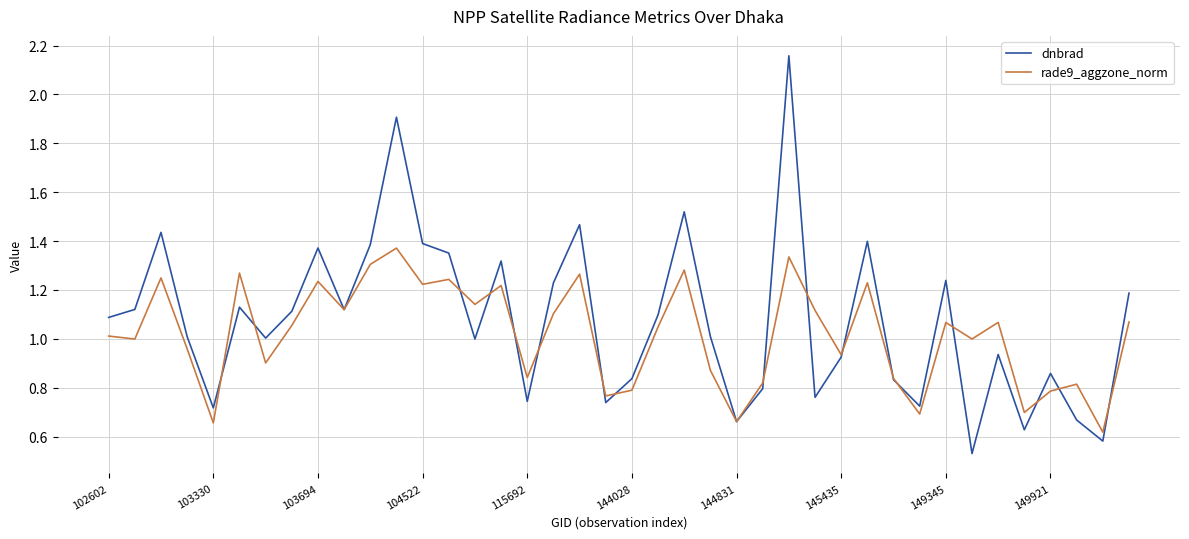

Rank the series by their maximum value, from highest to lowest.

dnbrad, rade9_aggzone_norm